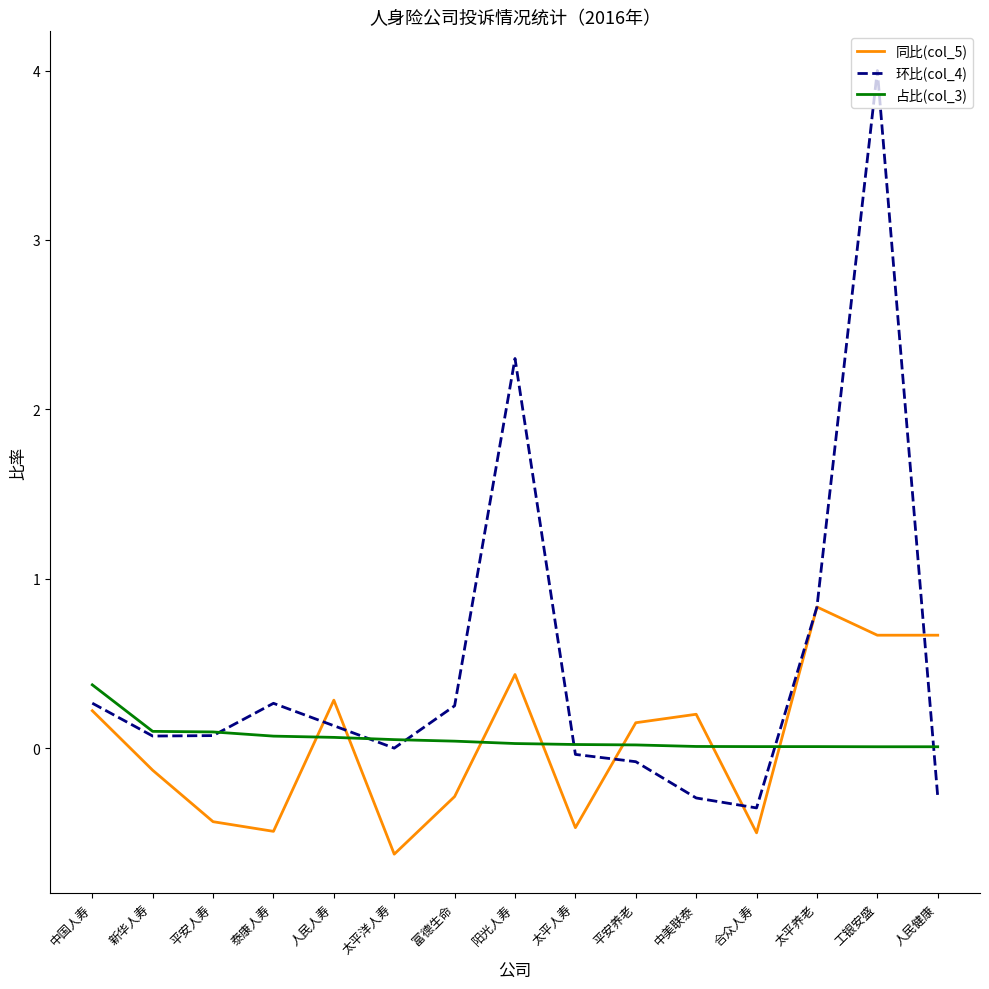

List the series in order of their peak value, lowest first.

占比(col_3), 同比(col_5), 环比(col_4)